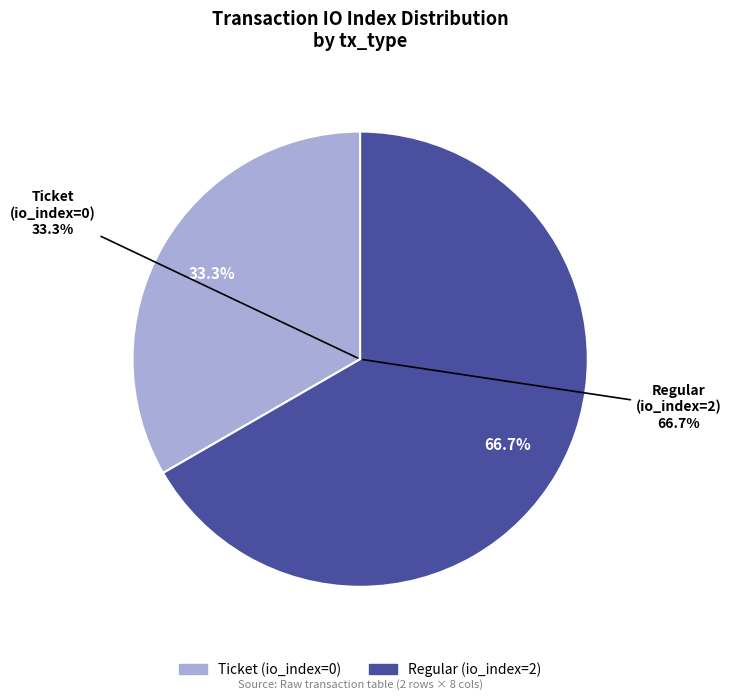

Between Regular (io_index=2) and Ticket (io_index=0), which is larger?

Regular (io_index=2)